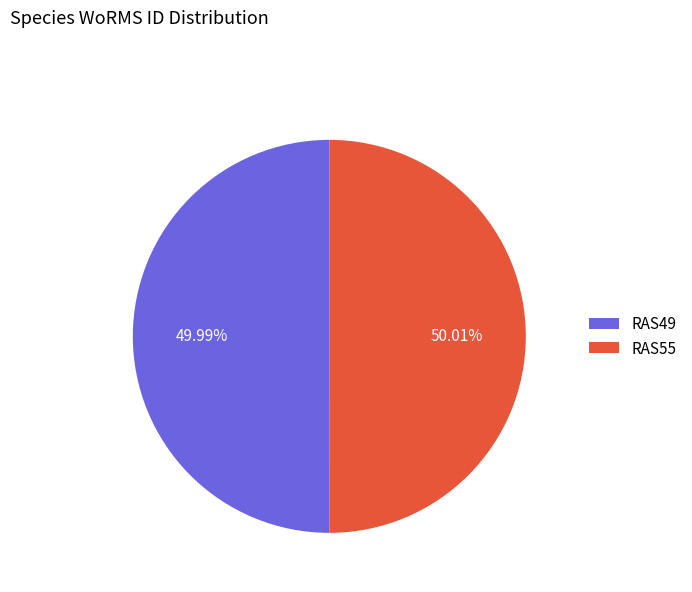

Approximately how many times larger is the value at RAS49 compared to RAS55?

1.0